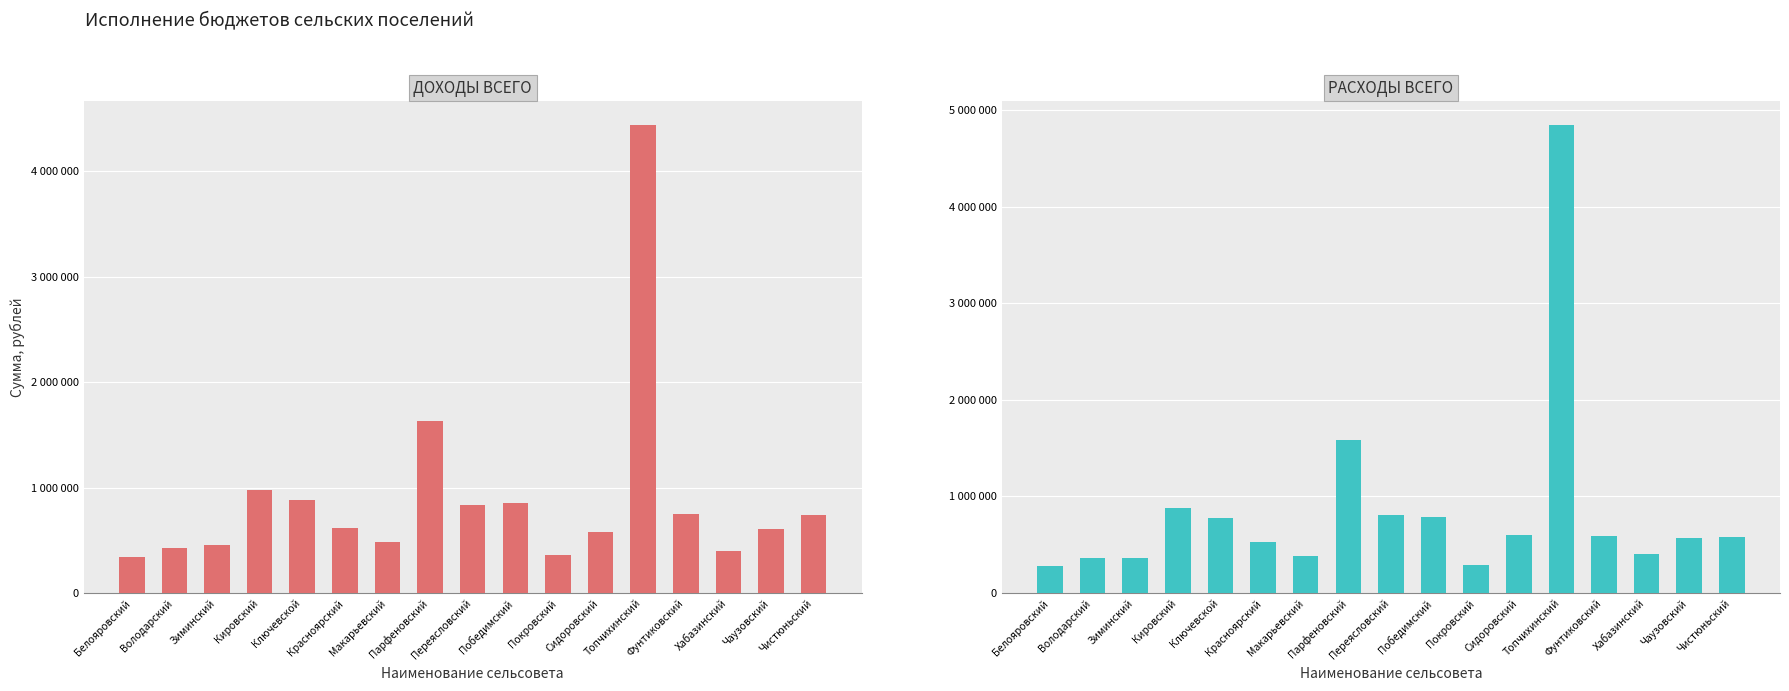

Is the value of РАСХОДЫ ВСЕГО at Кировский greater than the value of ДОХОДЫ ВСЕГО at Переясловский?

Yes